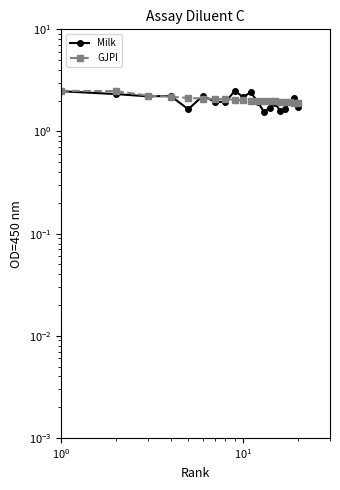

What is the value of the GJPI point at the 4th from the left?

2.2